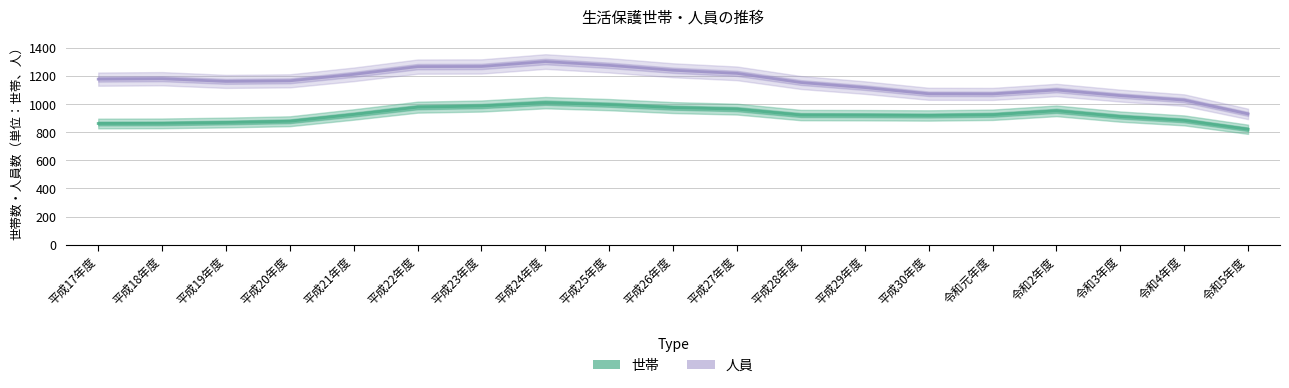

Reading right to left, extract all data points from this chart.

人員: 令和5年度=929	令和4年度=1027	令和3年度=1059	令和2年度=1099	令和元年度=1071	平成30年度=1072	平成29年度=1116	平成28年度=1152	平成27年度=1217	平成26年度=1239	平成25年度=1274	平成24年度=1301	平成23年度=1266	平成22年度=1265	平成21年度=1210	平成20年度=1164	平成19年度=1160	平成18年度=1179	平成17年度=1176
世帯: 令和5年度=820	令和4年度=883	令和3年度=910	令和2年度=951	令和元年度=923	平成30年度=918	平成29年度=920	平成28年度=921	平成27年度=963	平成26年度=974	平成25年度=995	平成24年度=1009	平成23年度=985	平成22年度=977	平成21年度=925	平成20年度=877	平成19年度=868	平成18年度=862	平成17年度=861